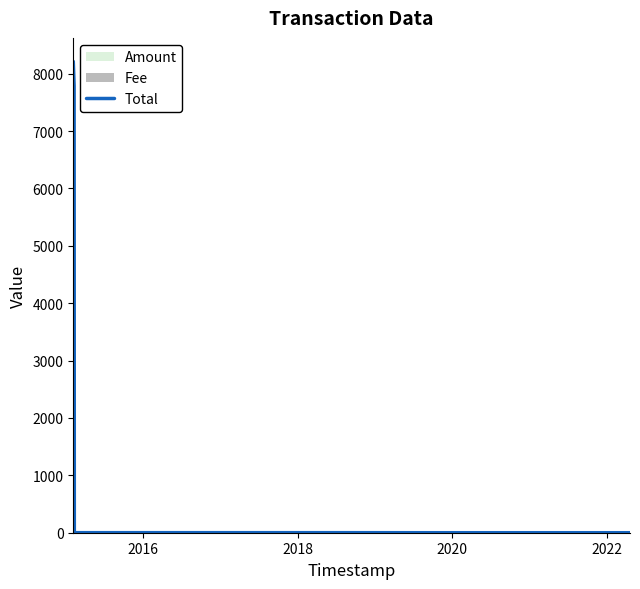

What is the maximum value for Total?

8214.0